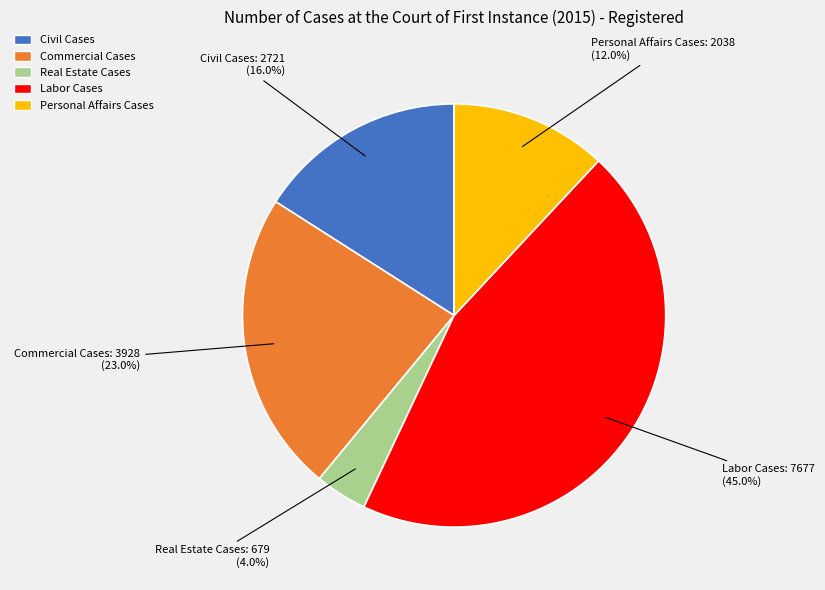

Is there any slice that represents more than half of the pie?

No